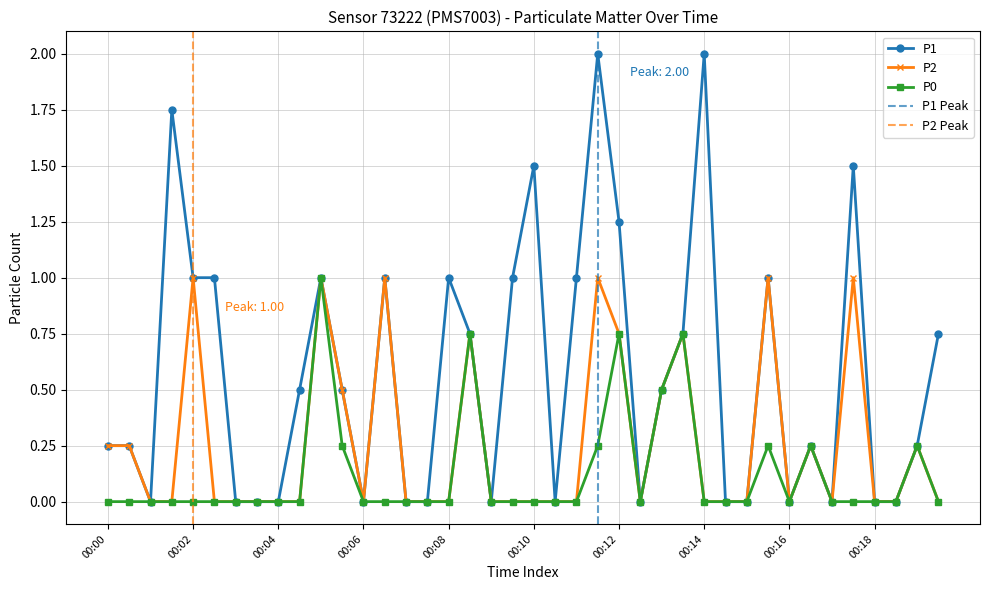

True or false: P1 and P0 cross at least once.

False